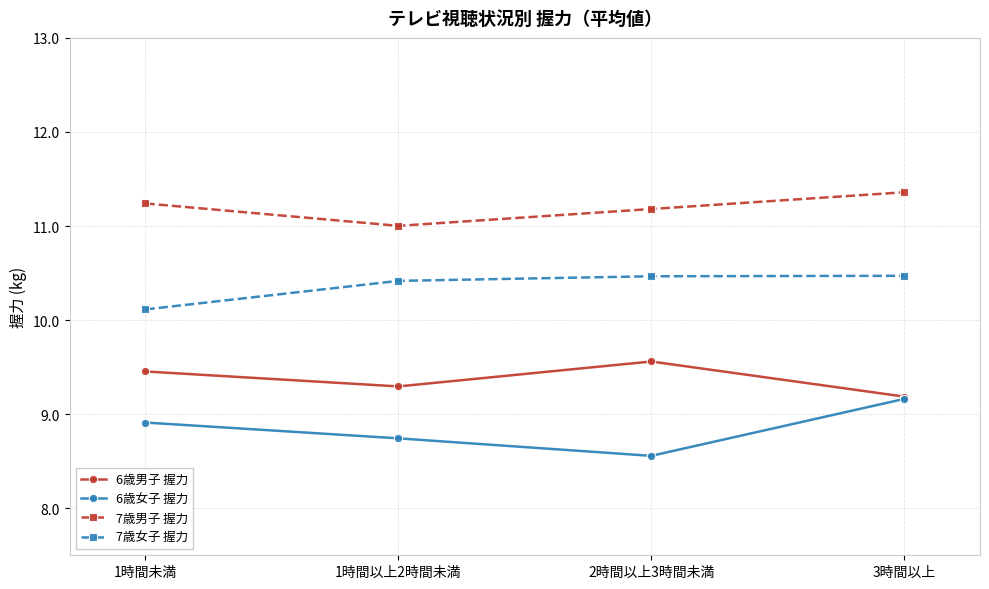

Does the chart have visible grid lines?

Yes